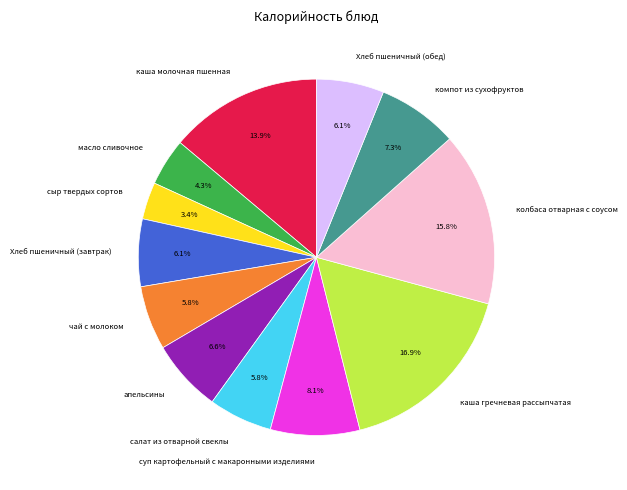

Between колбаса отварная с соусом and суп картофельный с макаронными изделиями, which is larger?

колбаса отварная с соусом